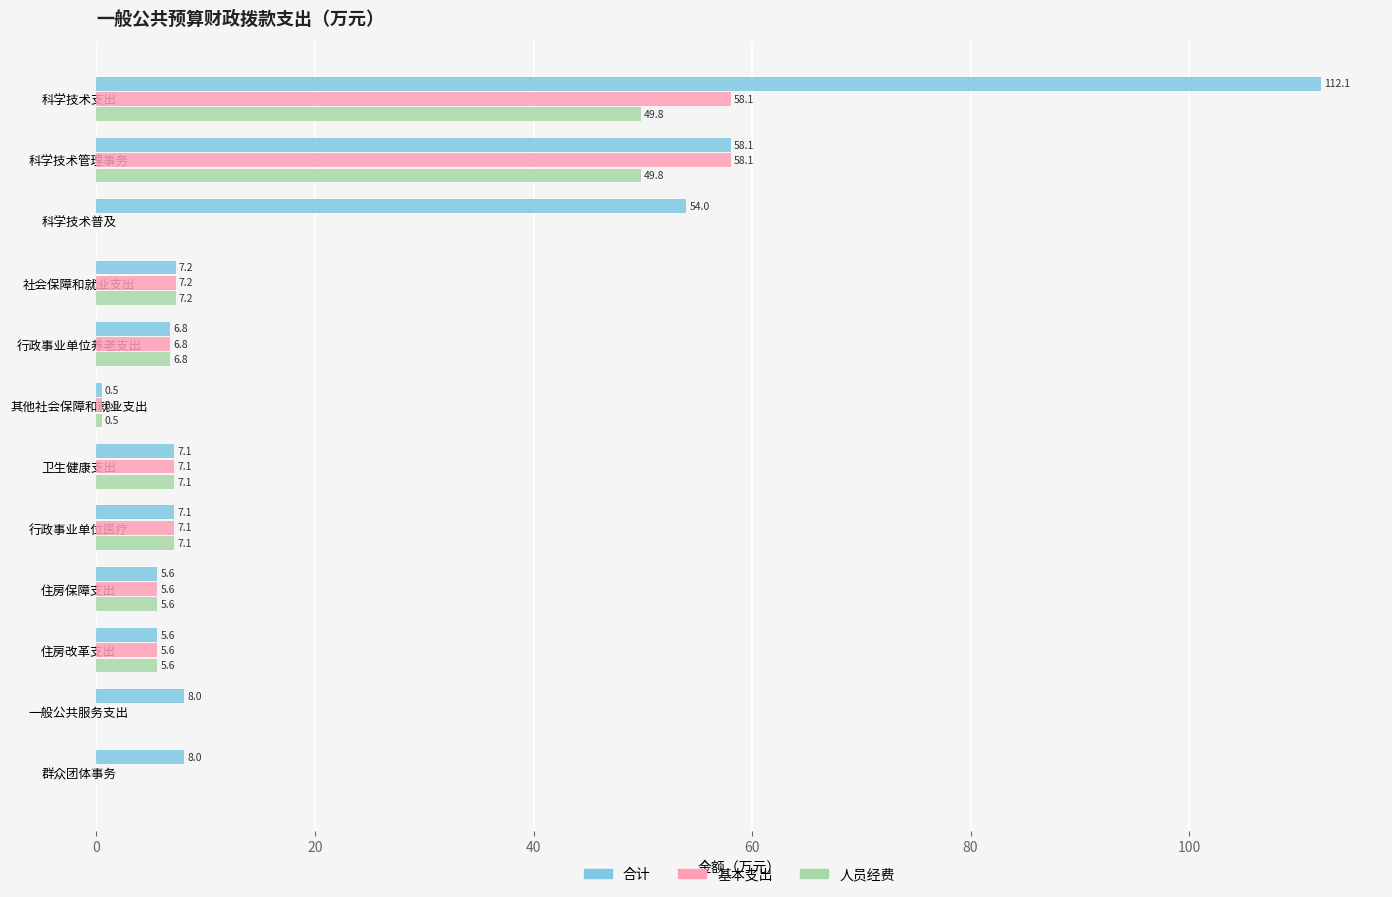

The 基本支出 series shows 58.1 at 科学技术支出. True or false?

True